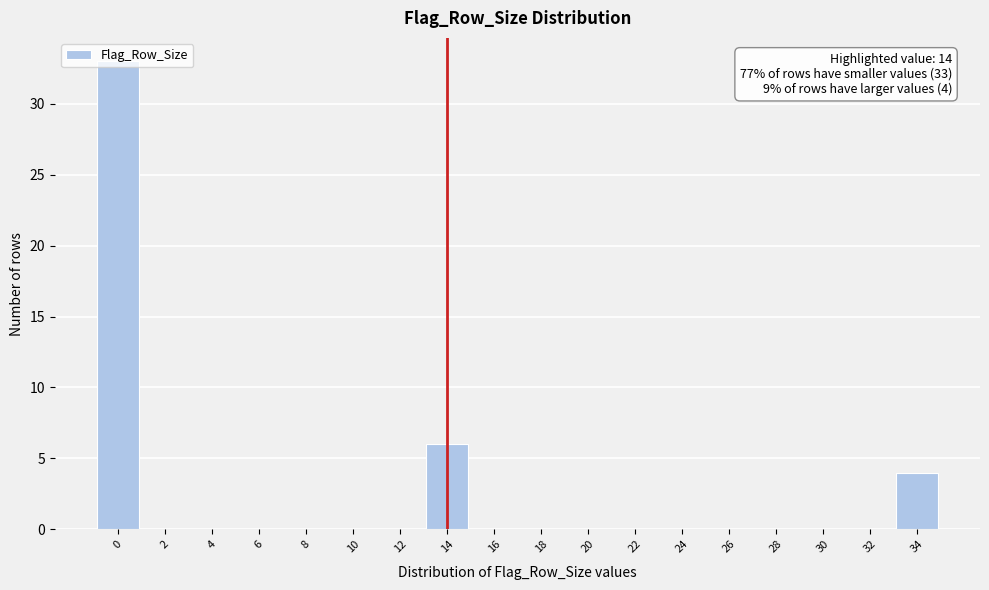

Which range on the x-axis has the tallest bar?

-1 to 1